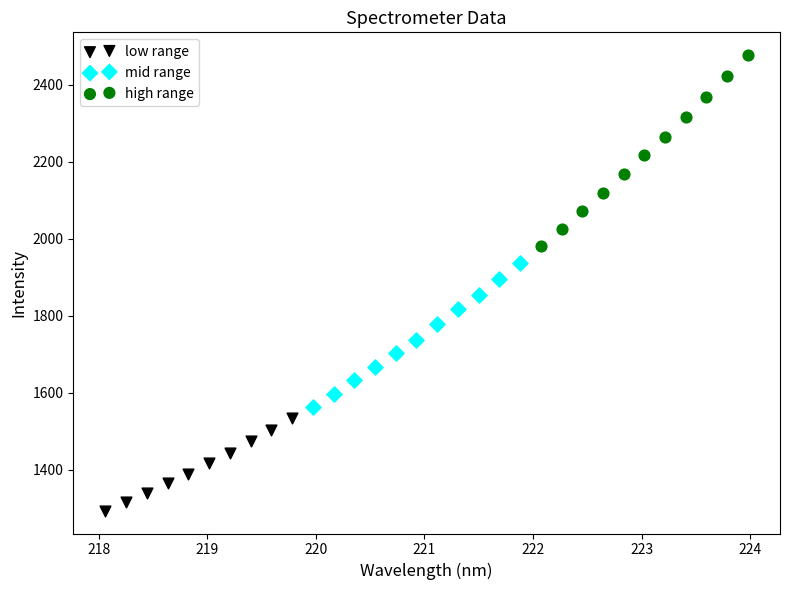

Which series has the largest Y range (max minus min)?

high range